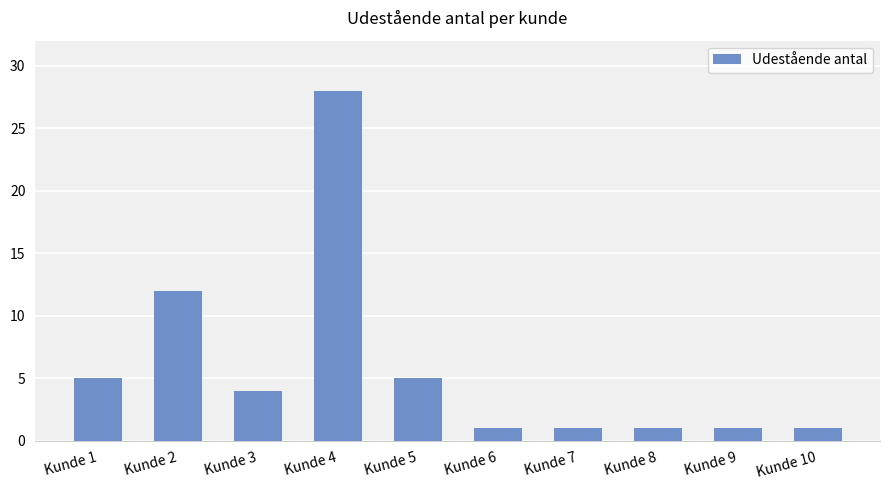

What is the smallest value displayed?

1